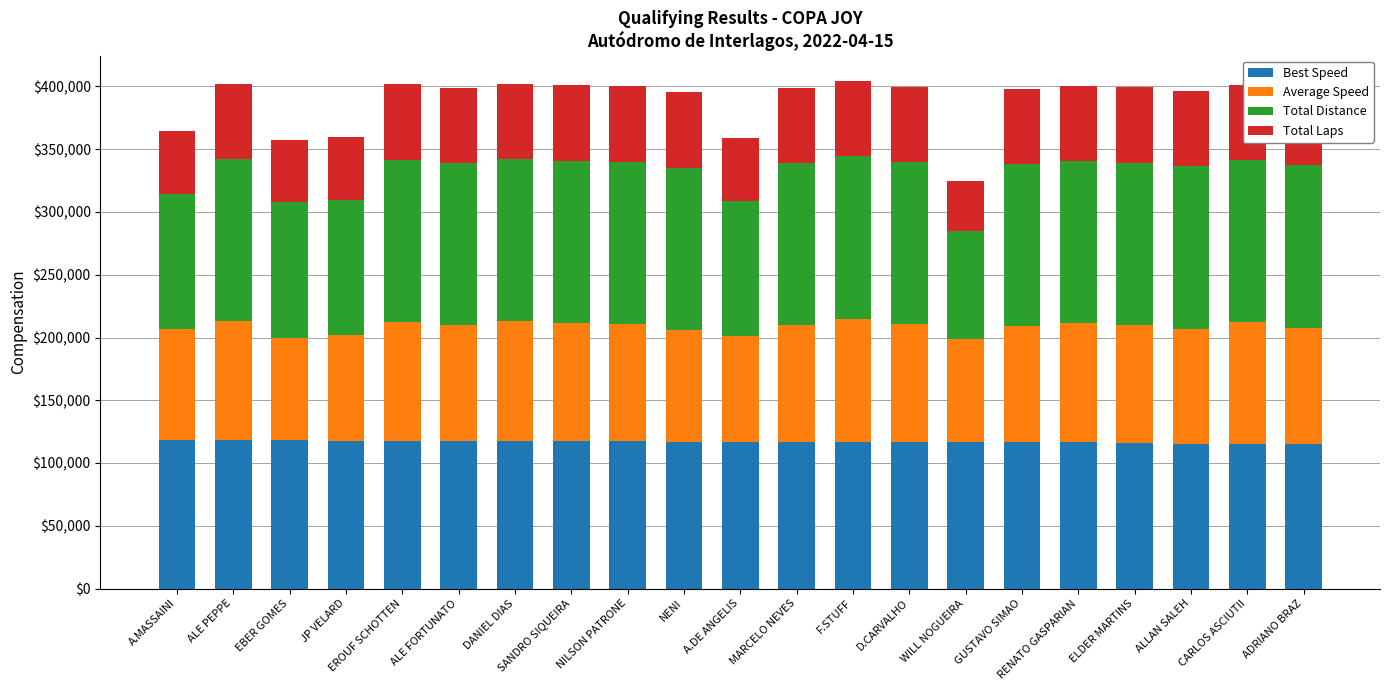

Reading left to right, list all the values displayed in this chart.

Best Speed: A.MASSAINI=118358	ALE PEPPE=118267	EBER GOMES=118105	JP VELARD=117784	EROUF SCHOTTEN=117570	ALE FORTUNATO=117499	DANIEL DIAS=117491	SANDRO SIQUEIRA=117465	NILSON PATRONE=117415	NENI=117079	A.DE ANGELIS=117017	MARCELO NEVES=116904	F.STUFF=116881	D.CARVALHO=116856	WILL NOGUEIRA=116806	GUSTAVO SIMAO=116729	RENATO GASPARIAN=116530	ELDER MARTINS=115856	ALLAN SALEH=115485	CARLOS ASCIUTII=115468	ADRIANO BRAZ=115393
Average Speed: A.MASSAINI=88494	ALE PEPPE=94790	EBER GOMES=81764	JP VELARD=84256	EROUF SCHOTTEN=94762	ALE FORTUNATO=92114	DANIEL DIAS=95265	SANDRO SIQUEIRA=94198	NILSON PATRONE=93389	NENI=88867	A.DE ANGELIS=84002	MARCELO NEVES=93006	F.STUFF=98195	D.CARVALHO=93797	WILL NOGUEIRA=82080	GUSTAVO SIMAO=92357	RENATO GASPARIAN=94827	ELDER MARTINS=94110	ALLAN SALEH=91616	CARLOS ASCIUTII=96596	ADRIANO BRAZ=92535
Total Distance: A.MASSAINI=107725	ALE PEPPE=129270	EBER GOMES=107725	JP VELARD=107725	EROUF SCHOTTEN=129270	ALE FORTUNATO=129270	DANIEL DIAS=129270	SANDRO SIQUEIRA=129270	NILSON PATRONE=129270	NENI=129270	A.DE ANGELIS=107725	MARCELO NEVES=129270	F.STUFF=129270	D.CARVALHO=129270	WILL NOGUEIRA=86180	GUSTAVO SIMAO=129270	RENATO GASPARIAN=129270	ELDER MARTINS=129270	ALLAN SALEH=129270	CARLOS ASCIUTII=129270	ADRIANO BRAZ=129270
Total Laps: A.MASSAINI=50000	ALE PEPPE=60000	EBER GOMES=50000	JP VELARD=50000	EROUF SCHOTTEN=60000	ALE FORTUNATO=60000	DANIEL DIAS=60000	SANDRO SIQUEIRA=60000	NILSON PATRONE=60000	NENI=60000	A.DE ANGELIS=50000	MARCELO NEVES=60000	F.STUFF=60000	D.CARVALHO=60000	WILL NOGUEIRA=40000	GUSTAVO SIMAO=60000	RENATO GASPARIAN=60000	ELDER MARTINS=60000	ALLAN SALEH=60000	CARLOS ASCIUTII=60000	ADRIANO BRAZ=60000